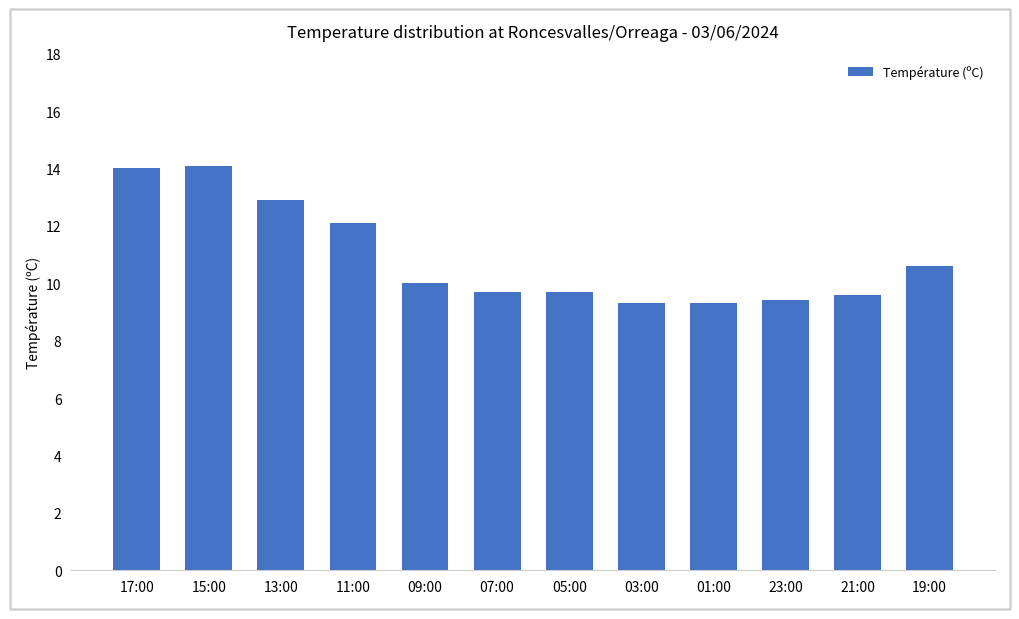

True or false: the data shows 4.4 at 05:00.

False